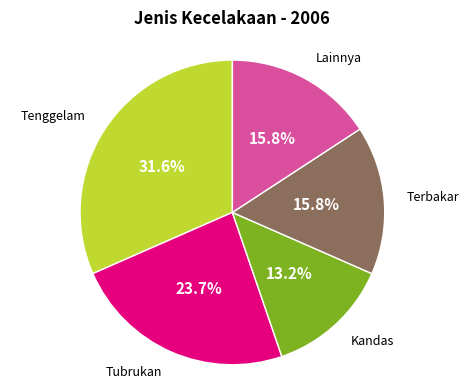

Is there a majority slice in this chart?

No